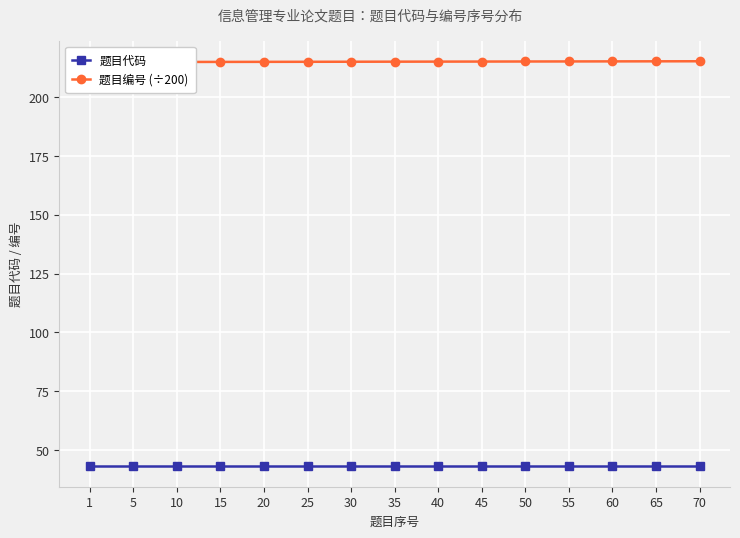

List the series in order of their peak value, highest first.

题目编号 (÷200), 题目代码